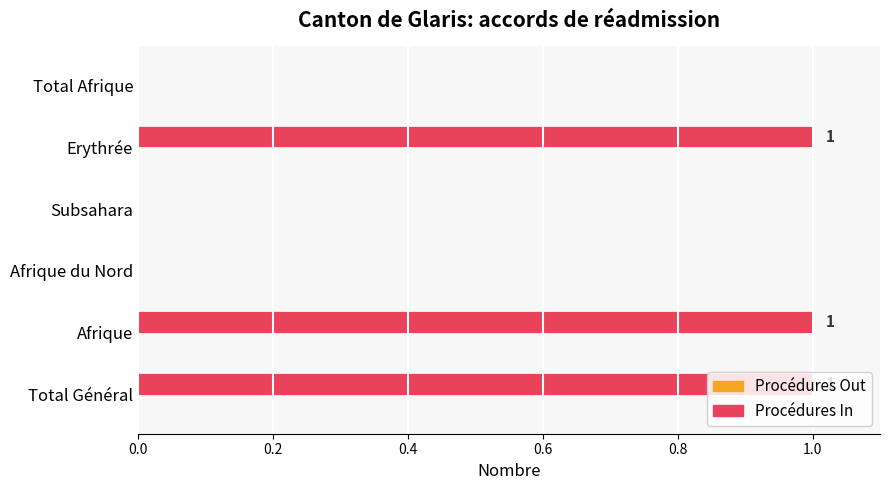

How many values are between 0 and 1?

6